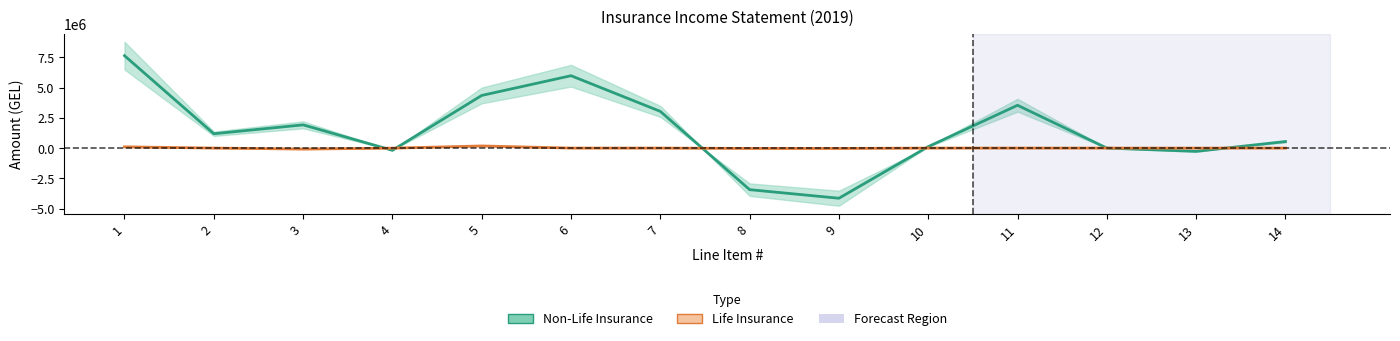

What is the maximum value shown in the chart?

7643408.8